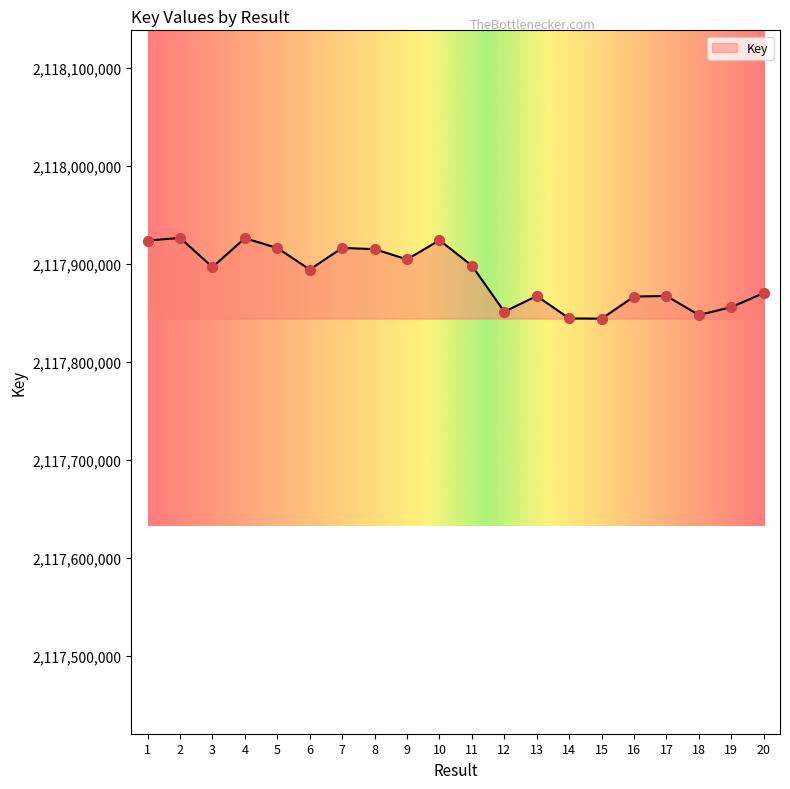

Approximately how many times larger is the value at 20 compared to 3?

1.0